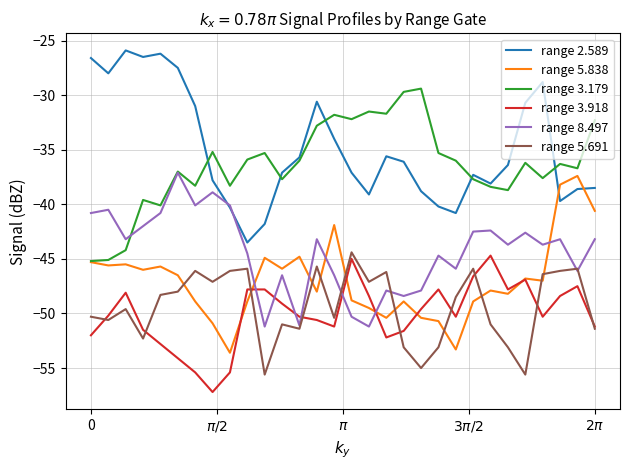

What is the smallest value displayed?

-57.2